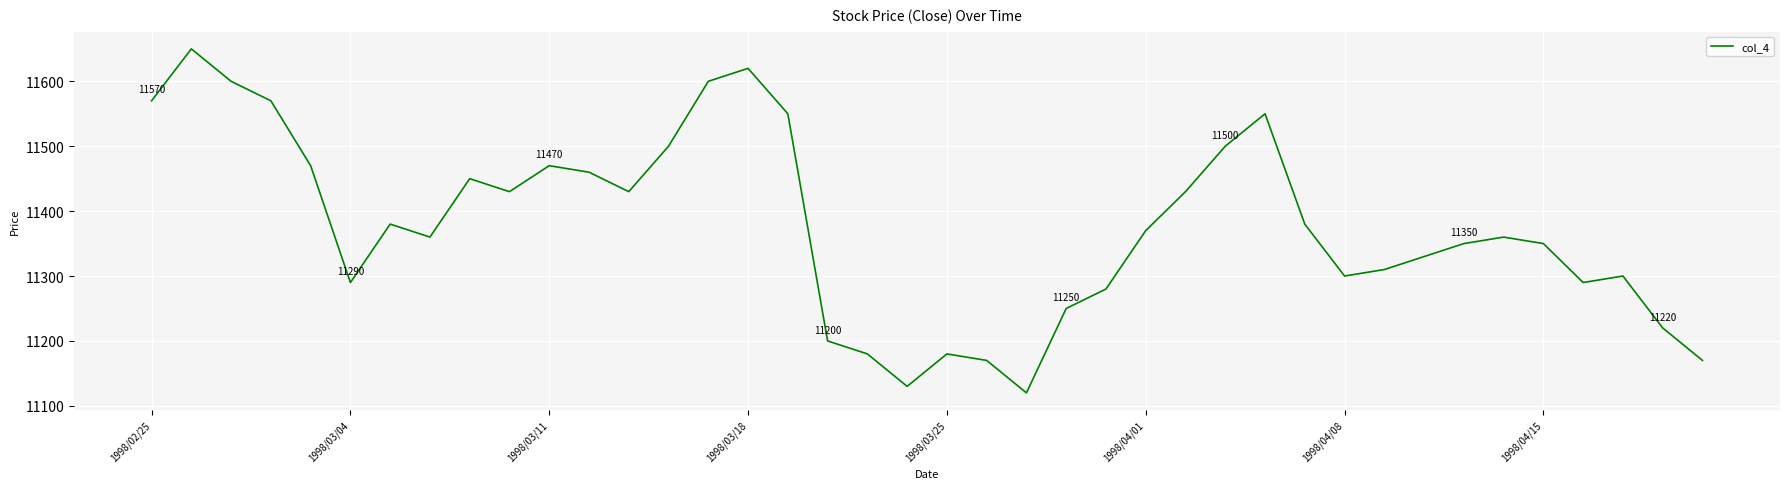

What is the minimum value shown in the chart?

11120